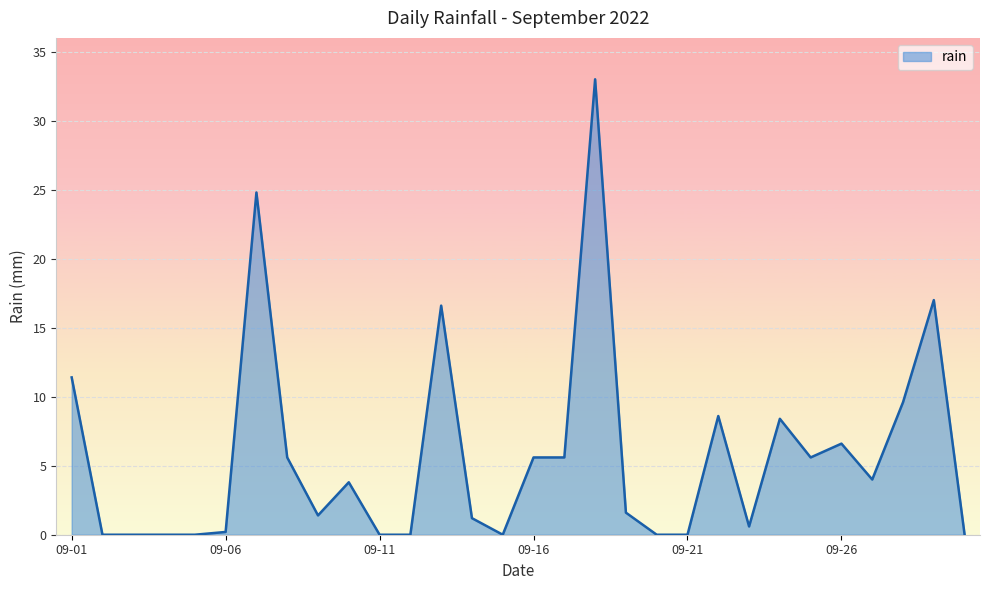

What is the maximum value shown in the chart?

33.0